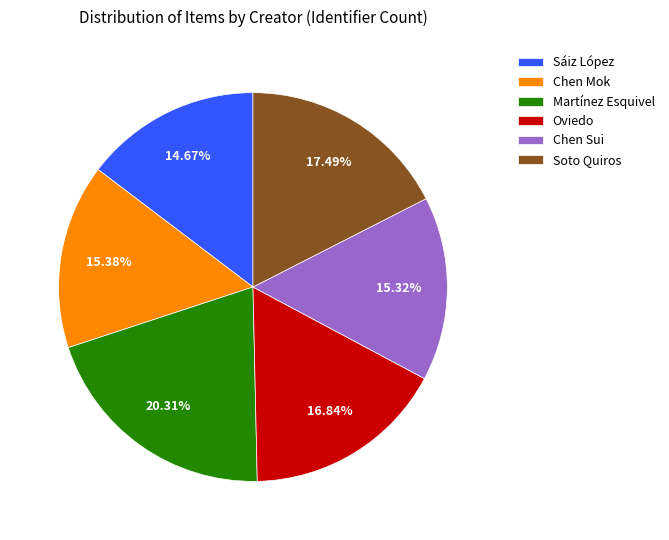

How many segments does this pie chart have?

6